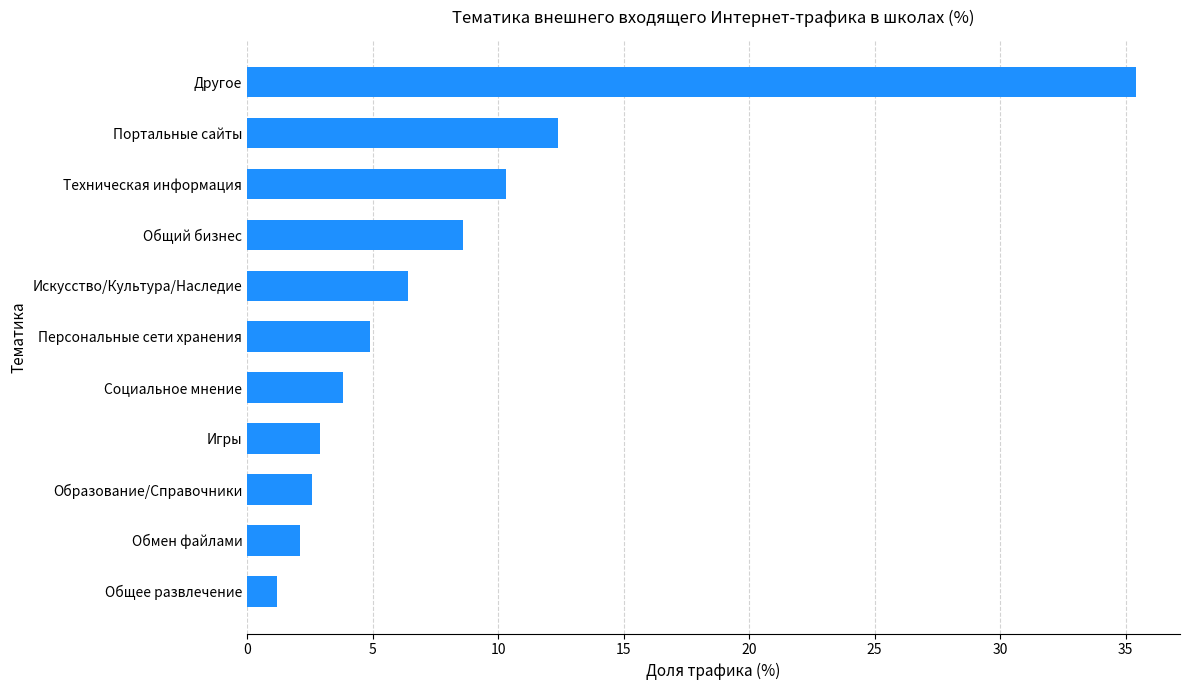

Are the bars horizontal?

Yes